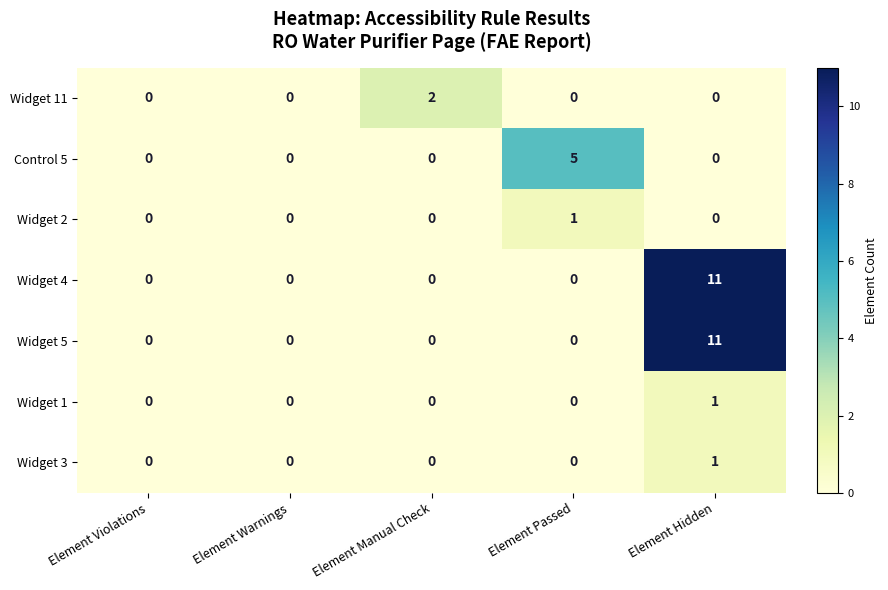

Count the number of data series in this chart.

7